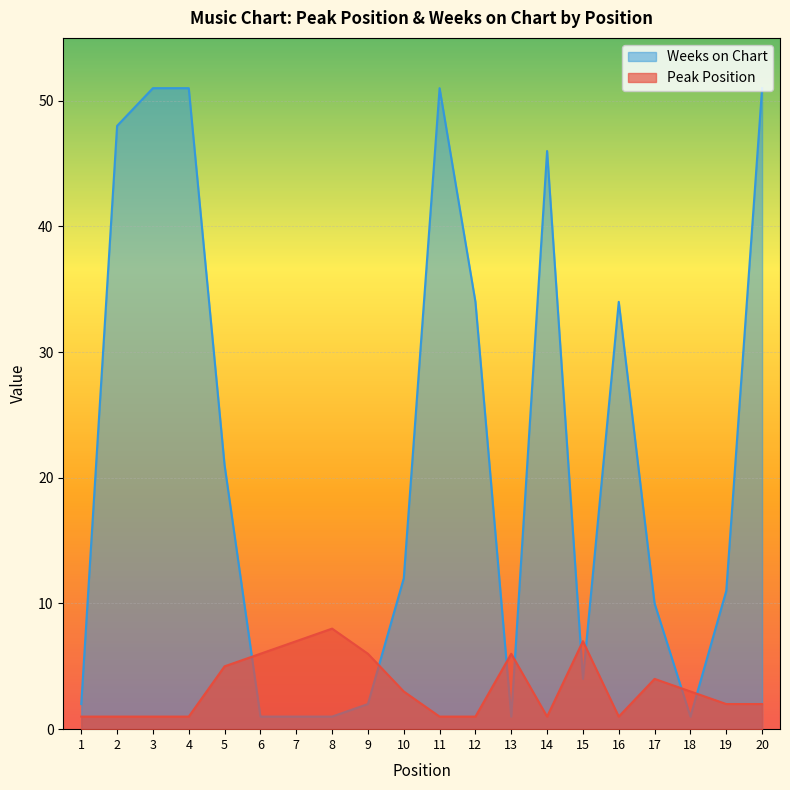

True or false: Weeks on Chart and Peak Position cross at least once.

True